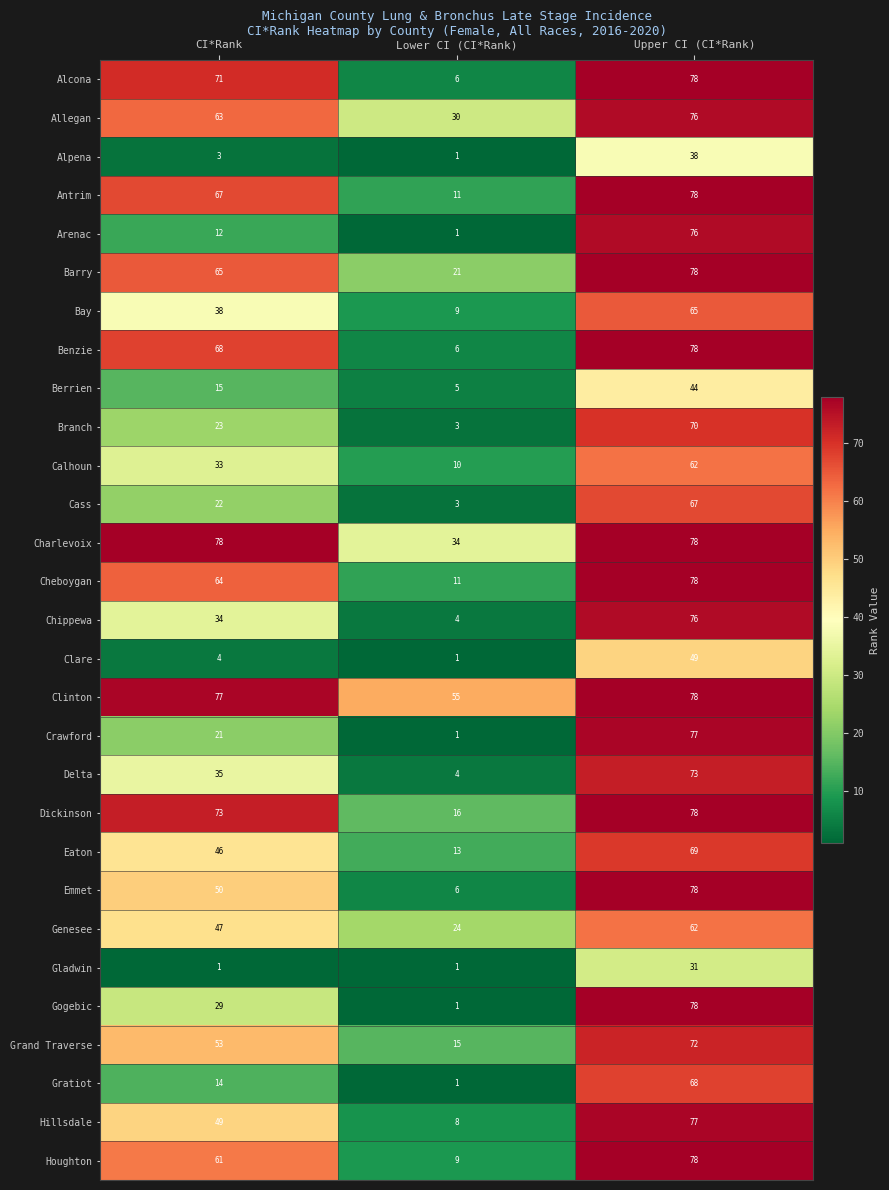

At which category is the sum across all series the highest?

Upper CI (CI*Rank)